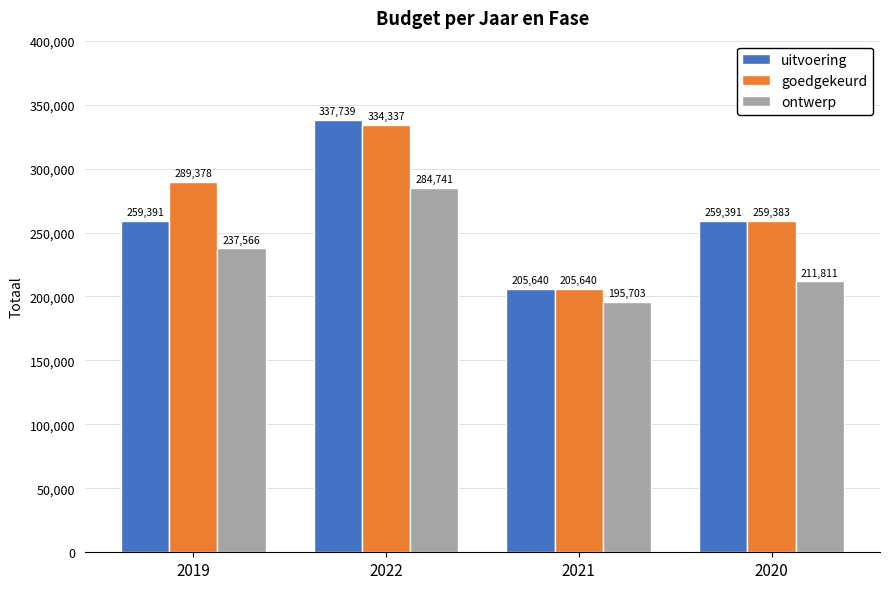

Count the number of categories in the chart.

4